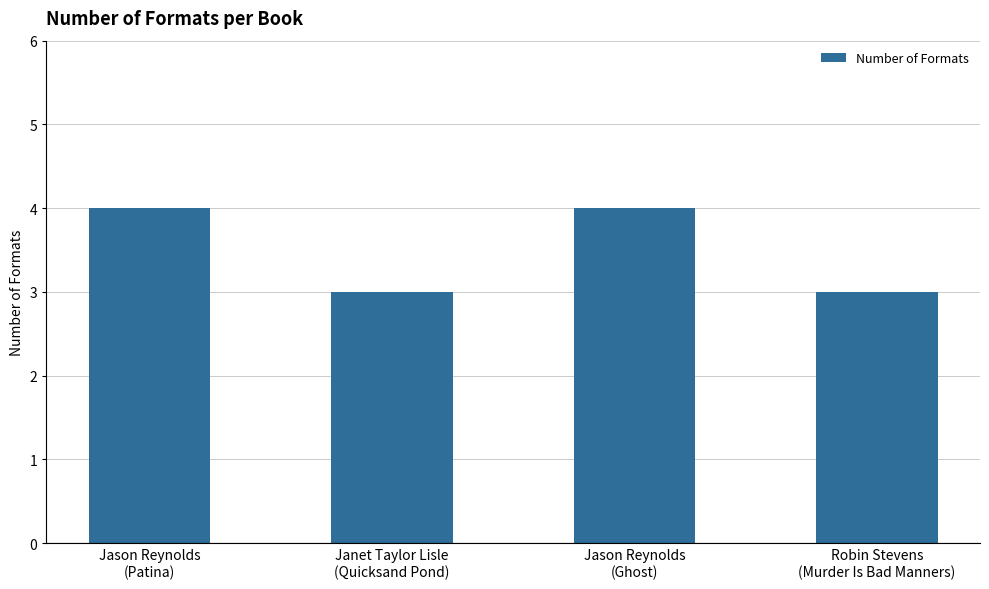

What is the value of the 2nd bar from the left?

3